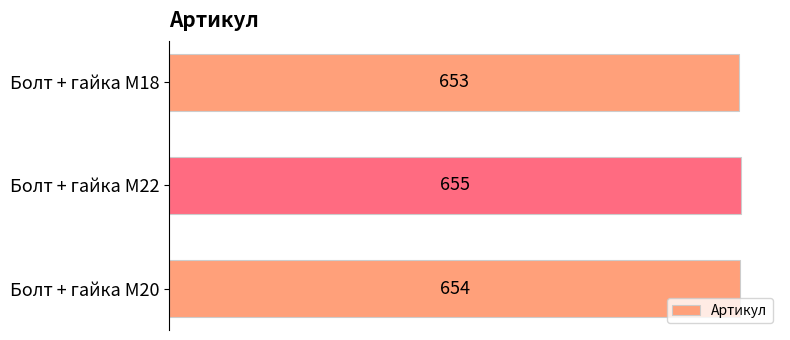

List the labels in order of value, smallest first.

Болт + гайка M18, Болт + гайка M20, Болт + гайка M22